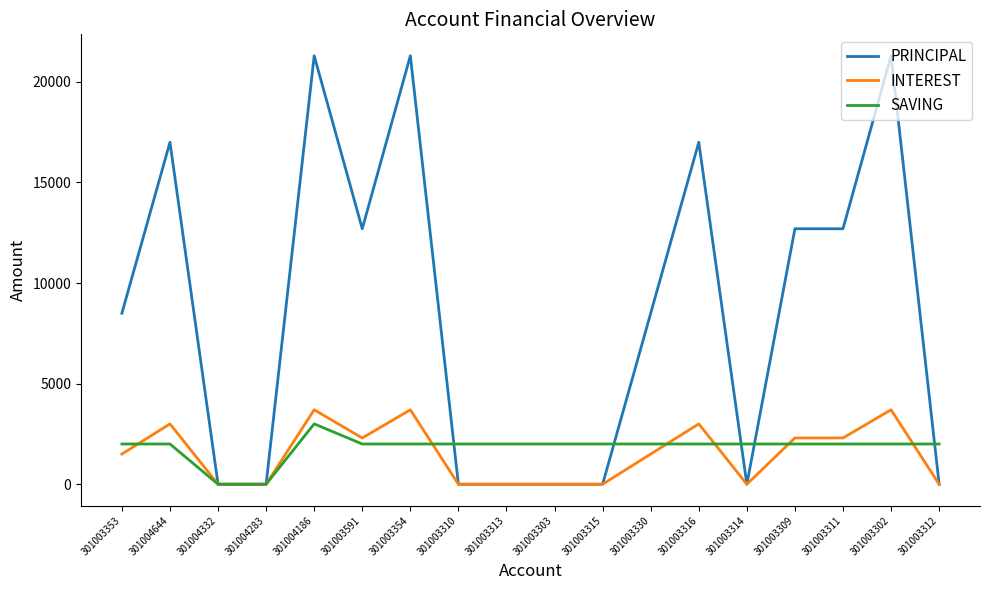

What is the highest value of the PRINCIPAL series?

21300